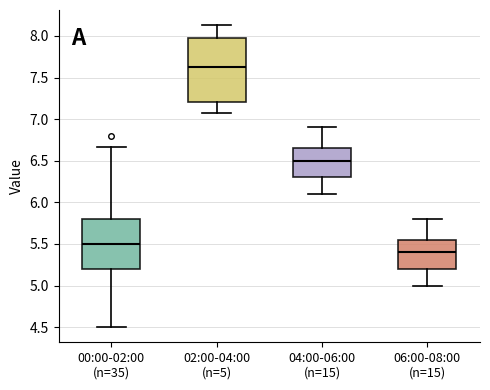

Where does the lower whisker of the box for 06:00-08:00 (n=15) end on the y-axis? The values are not printed on the chart, so give them approximately, as read against the axis.

5.00